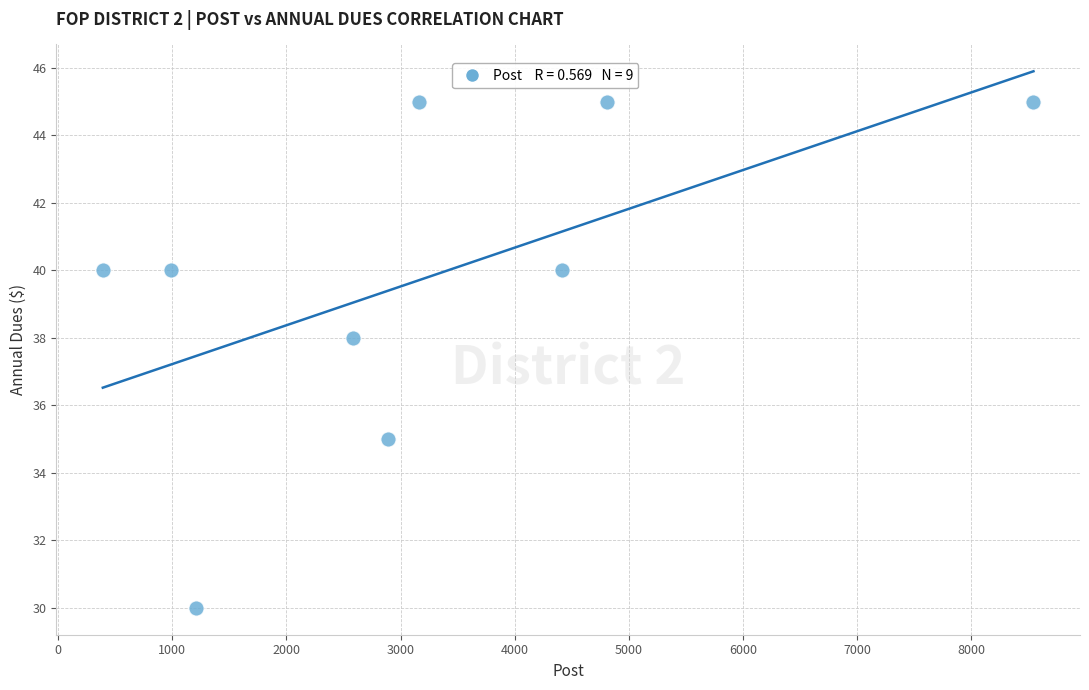

What is the range of X values (max minus min)?

8153